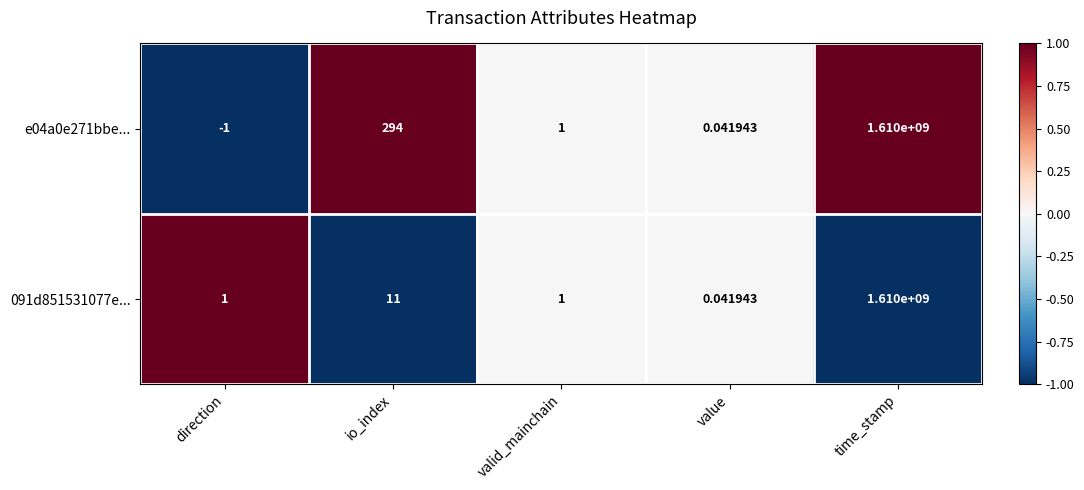

True or false: 091d851531077e... has a value of -1 at io_index.

False